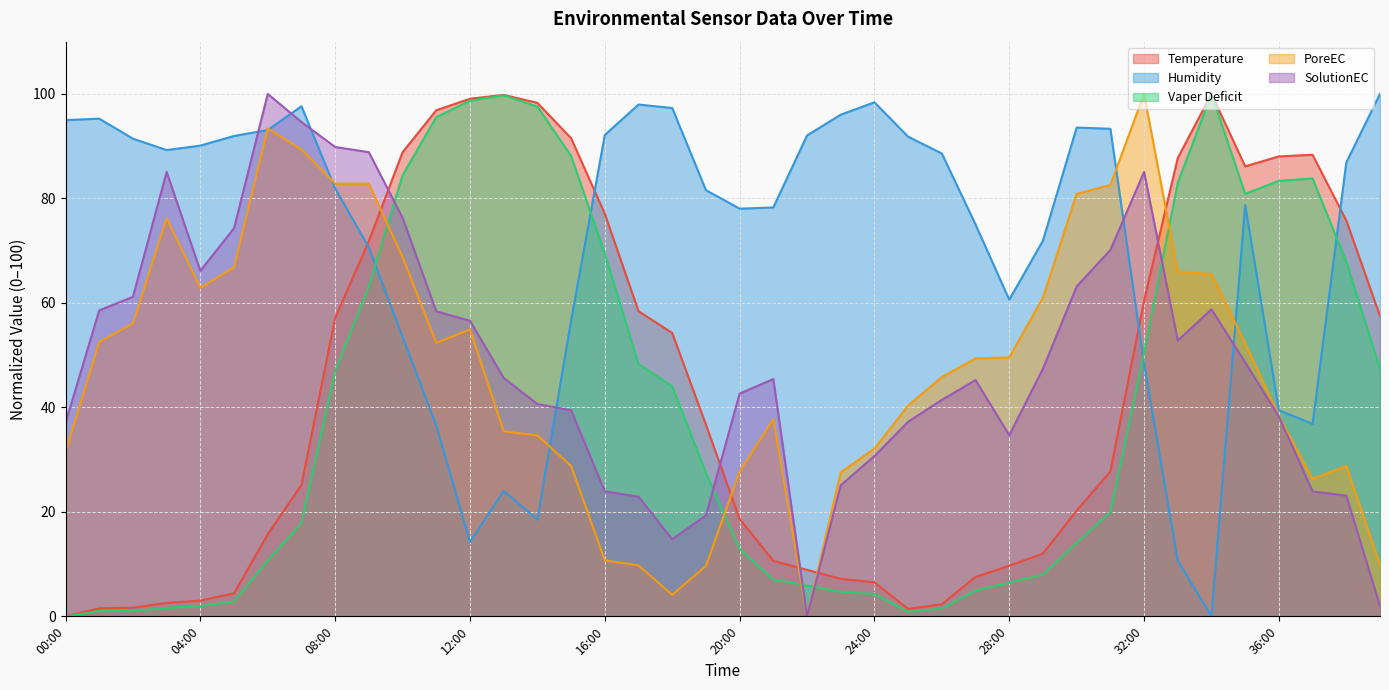

List the labels in order of Humidity value, smallest first.

34:00, 33:00, 12:00, 14:00, 13:00, 11:00, 37:00, 36:00, 32:00, 10:00, 15:00, 28:00, 09:00, 29:00, 27:00, 20:00, 21:00, 35:00, 19:00, 08:00, 38:00, 26:00, 03:00, 04:00, 02:00, 25:00, 05:00, 22:00, 16:00, 06:00, 31:00, 30:00, 00:00, 01:00, 23:00, 18:00, 07:00, 17:00, 24:00, 39:00